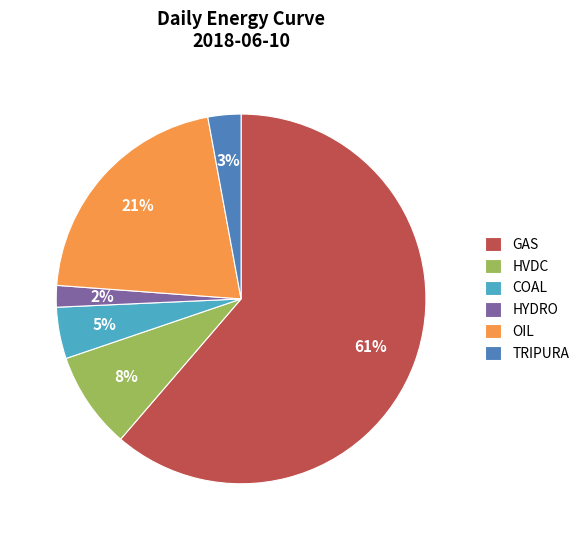

What percentage is the GAS slice, to the nearest percent?

61%